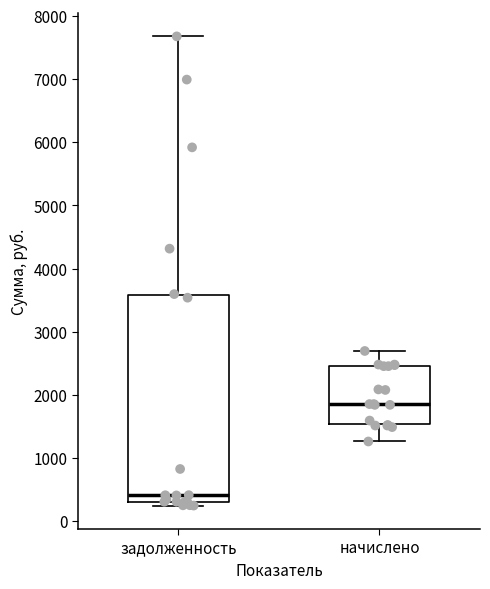

Reading left to right, read every box against the y-axis: the position of its median line, the range the box covers, and the ends of its whiskers. The values are not printed on the chart, so give them approximately, as read against the axis.

задолженность: median 400, box 300 to 3600, whiskers 200 to 7700
начислено: median 1900, box 1500 to 2500, whiskers 1300 to 2700